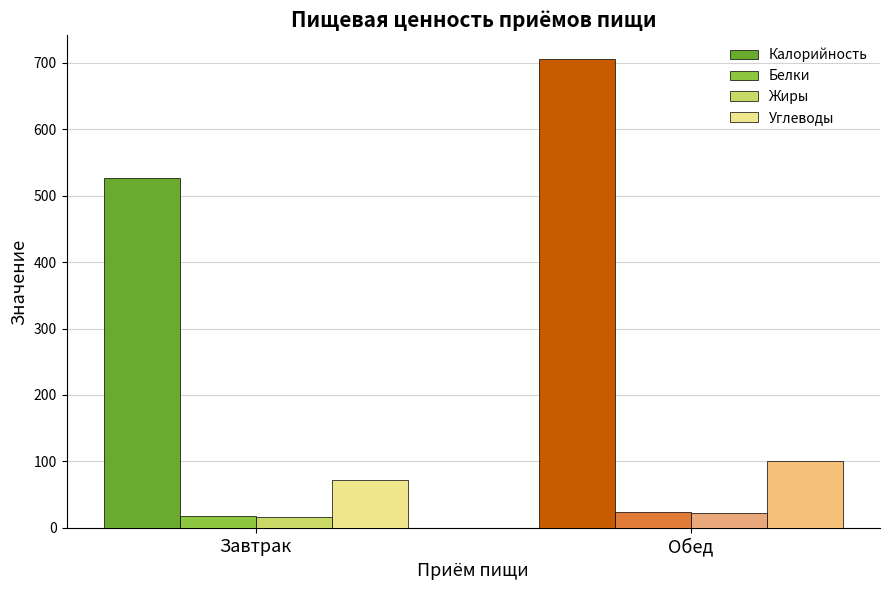

Read the Калорийность value at Обед.

706.0